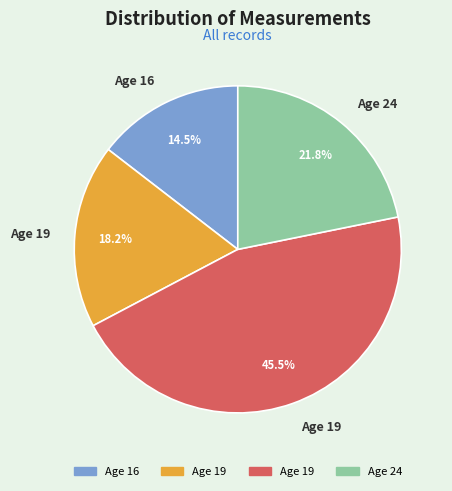

Does any single category account for the majority?

No